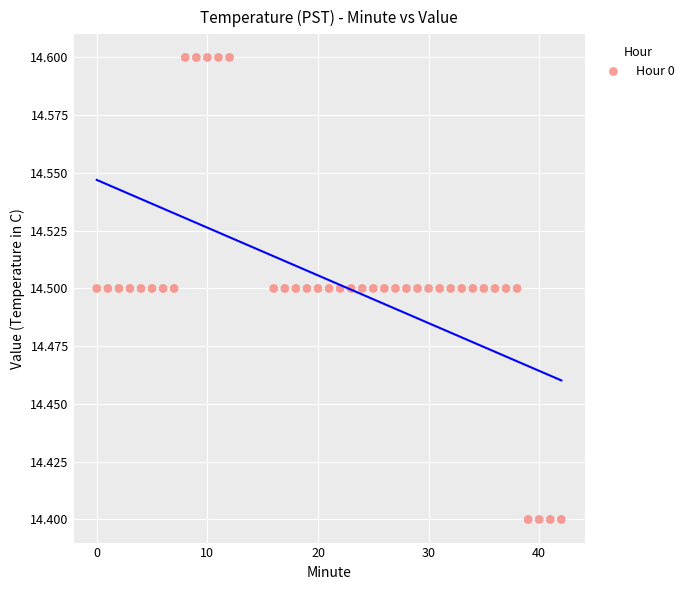

What is the range of X values (max minus min)?

42.0